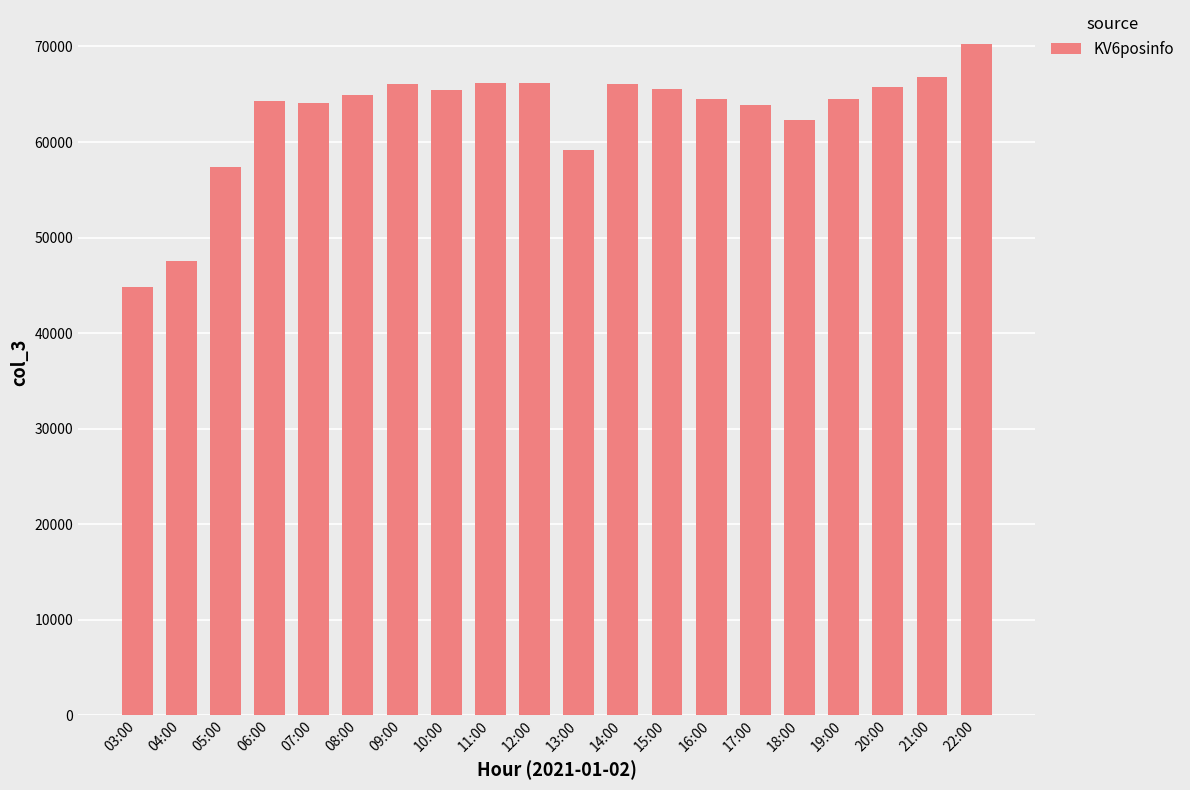

Are the bars horizontal?

No